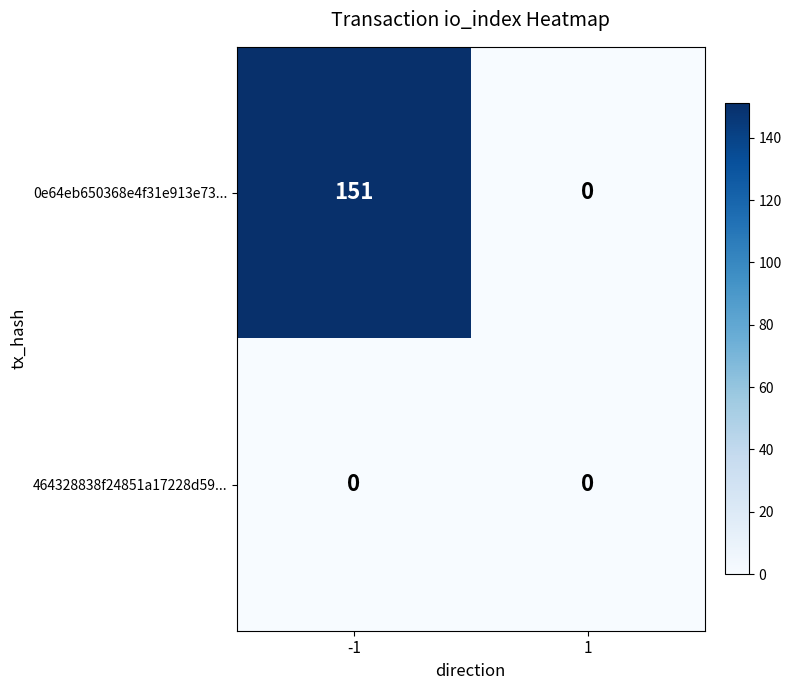

What is the greatest value displayed?

151